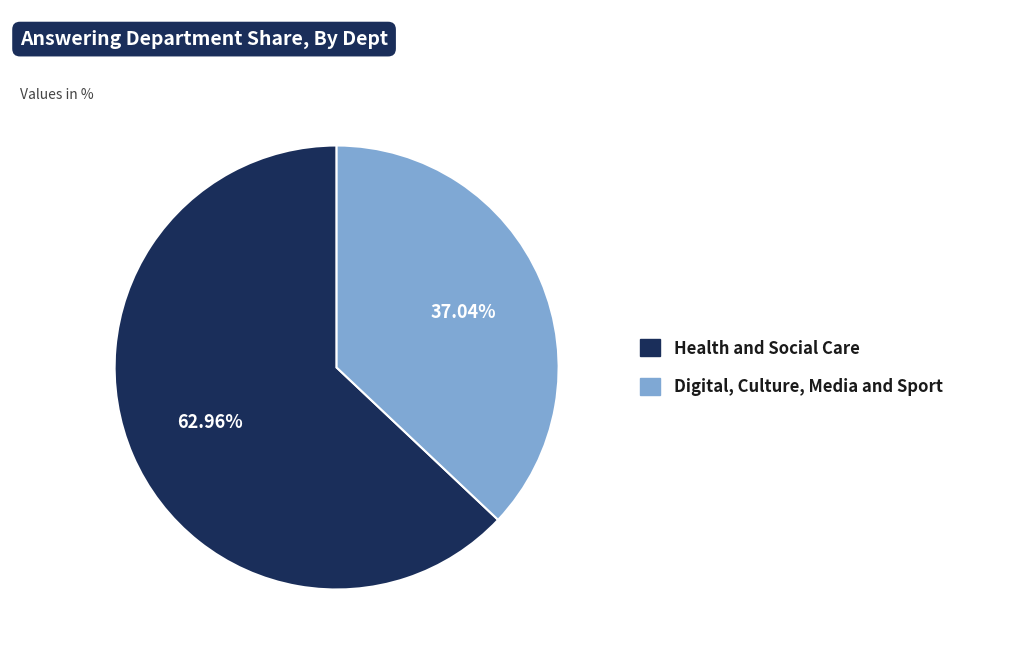

Rank the categories by value from highest to lowest.

Health and Social Care, Digital, Culture, Media and Sport